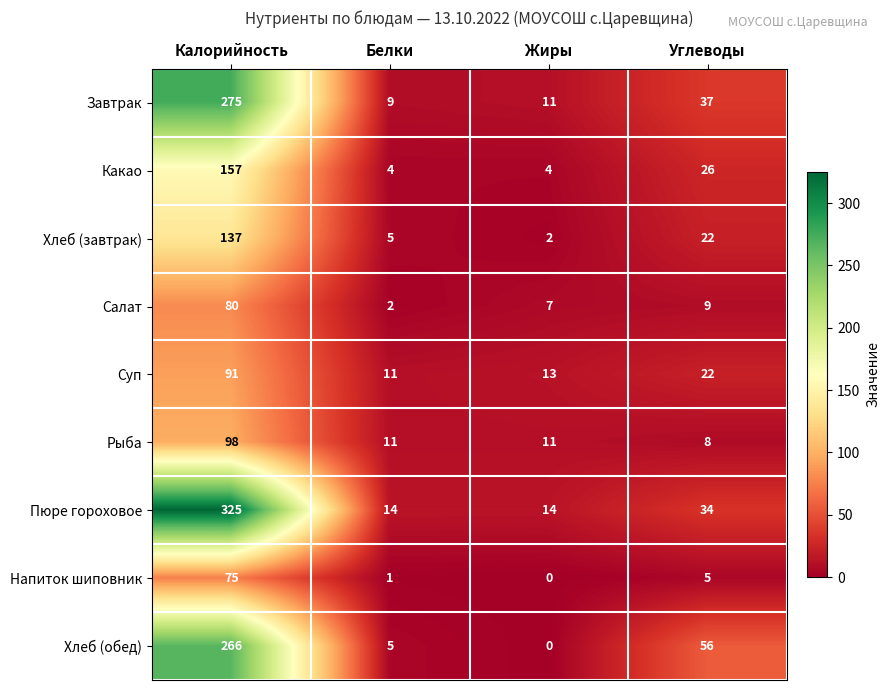

Which label corresponds to the smallest value in the chart?

Жиры